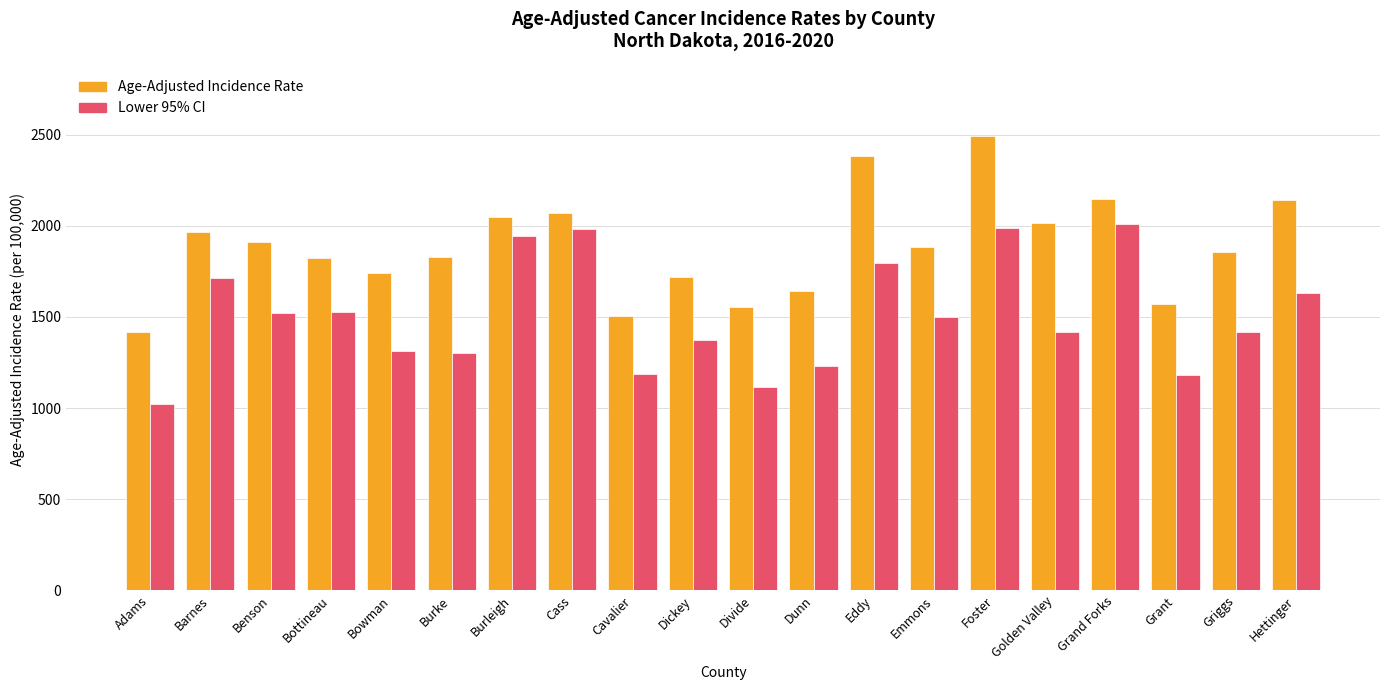

Which category has the lowest value in the Lower 95% CI series?

Adams